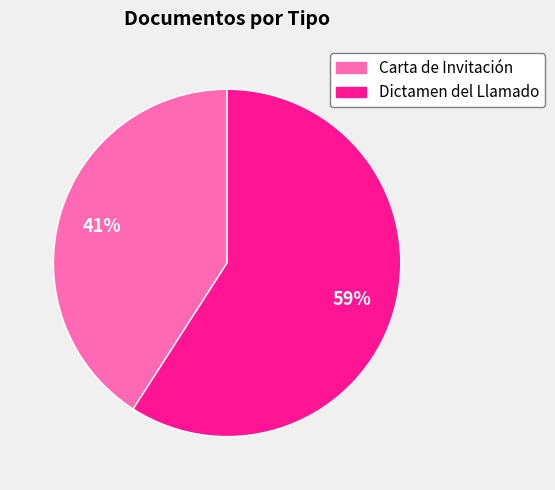

To the nearest percent, what is the average slice percentage?

50%